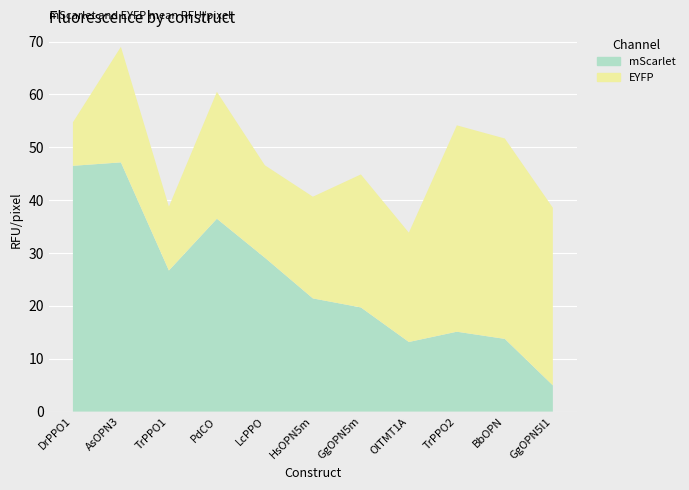

Reading left to right, what are all the values shown in this chart?

mScarlet Mean: DrPPO1=46.5	AsOPN3=47.1	TrPPO1=26.7	PdCO=36.5	LcPPO=29.1	HsOPN5m=21.4	GgOPN5m=19.7	OlTMT1A=13.2	TrPPO2=15.1	BbOPN=13.8	GgOPN5l1=5.0
EYFP Mean: DrPPO1=8.2	AsOPN3=21.9	TrPPO1=12.1	PdCO=24.0	LcPPO=17.5	HsOPN5m=19.2	GgOPN5m=25.2	OlTMT1A=20.7	TrPPO2=39.0	BbOPN=37.9	GgOPN5l1=33.6